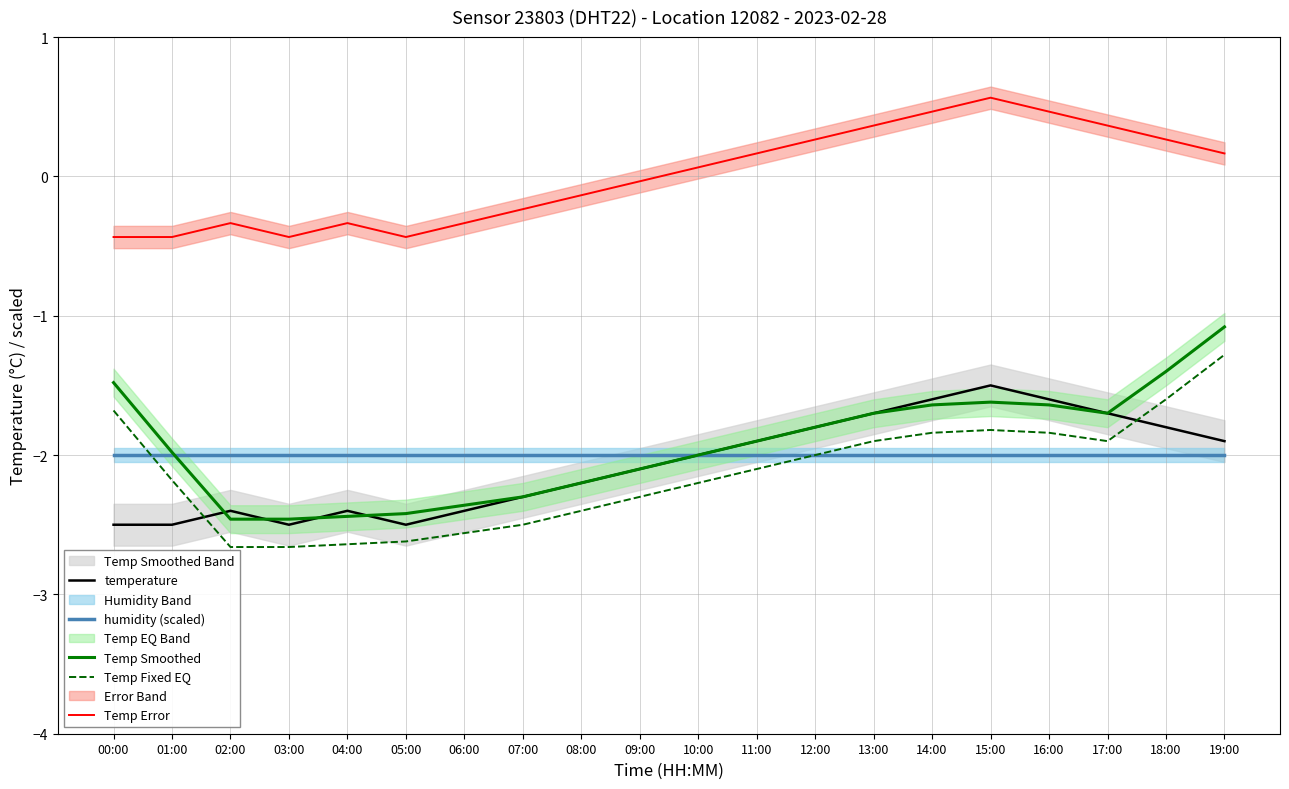

Rank the categories by Temp Smoothed value from lowest to highest.

02:00, 03:00, 04:00, 05:00, 06:00, 07:00, 08:00, 09:00, 10:00, 01:00, 11:00, 12:00, 13:00, 17:00, 16:00, 14:00, 15:00, 00:00, 18:00, 19:00